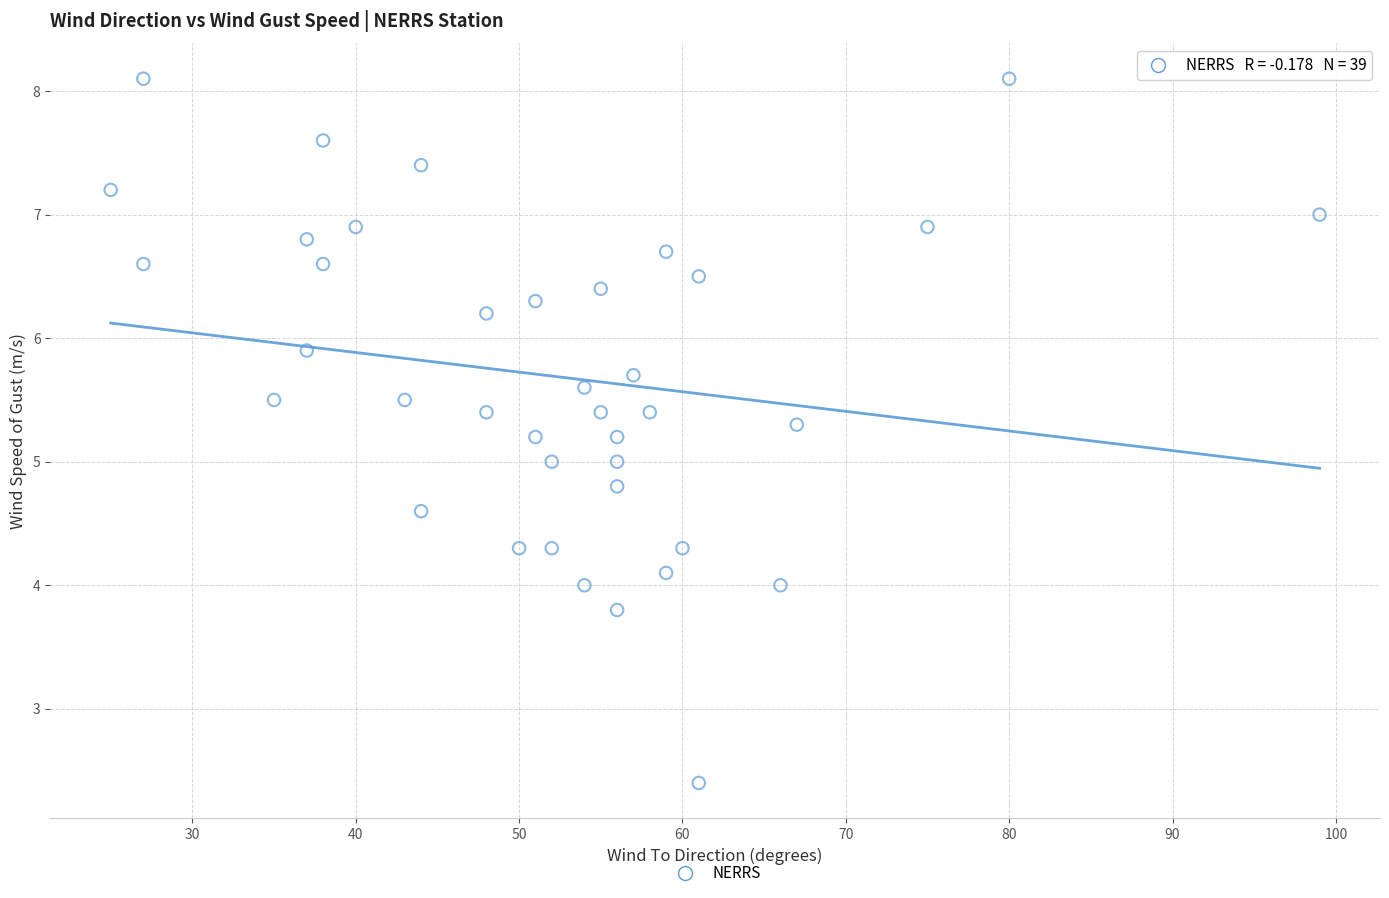

What is the range of X values (max minus min)?

74.0